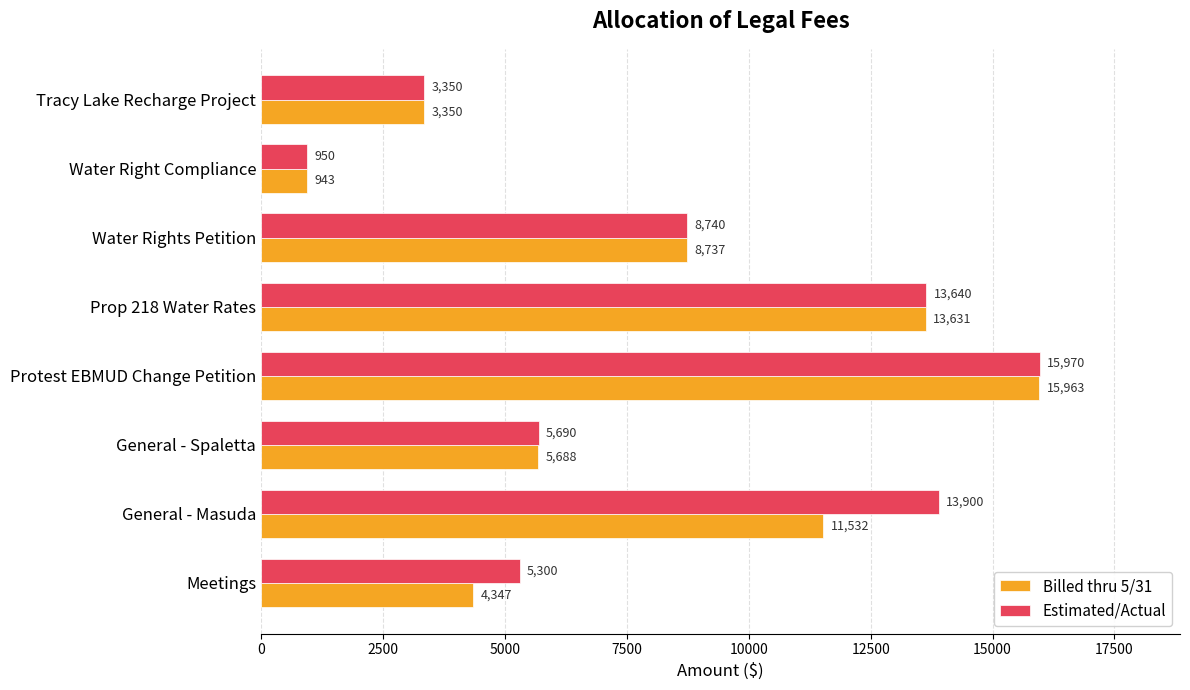

Between Water Rights Petition and Water Right Compliance, which series saw the biggest shift?

Billed thru 5/31